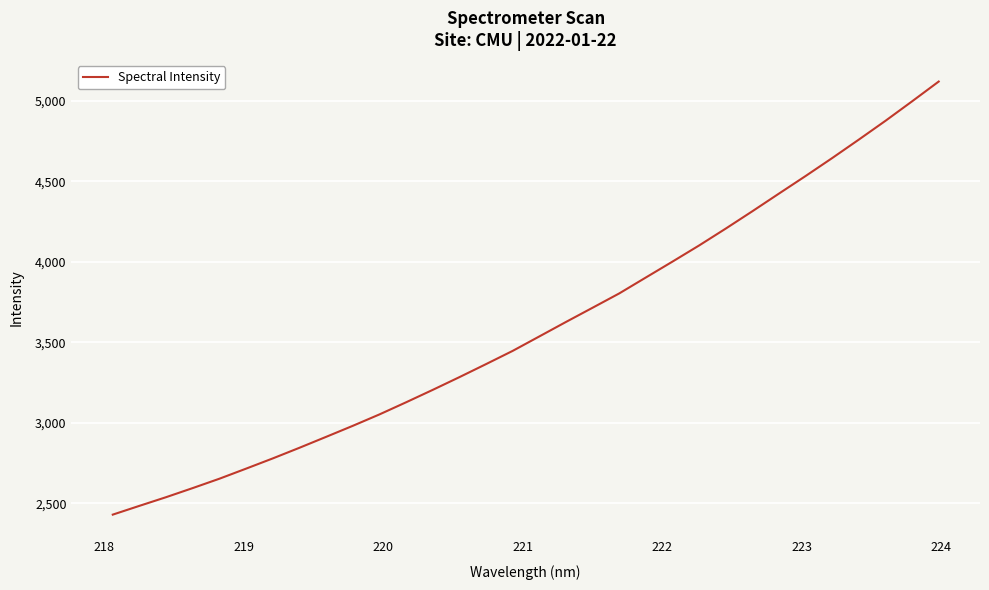

What is the greatest value displayed?

5119.0